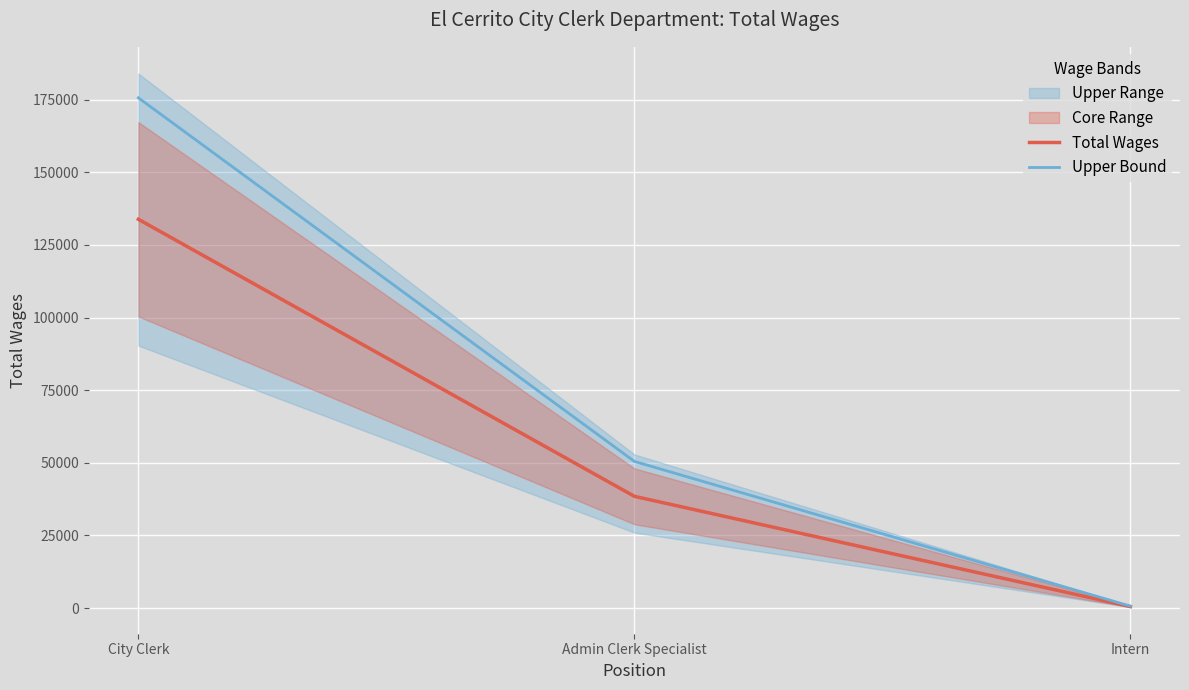

Is the value of Total Wages at Admin Clerk Specialist greater than the value of Upper Bound at Intern?

Yes